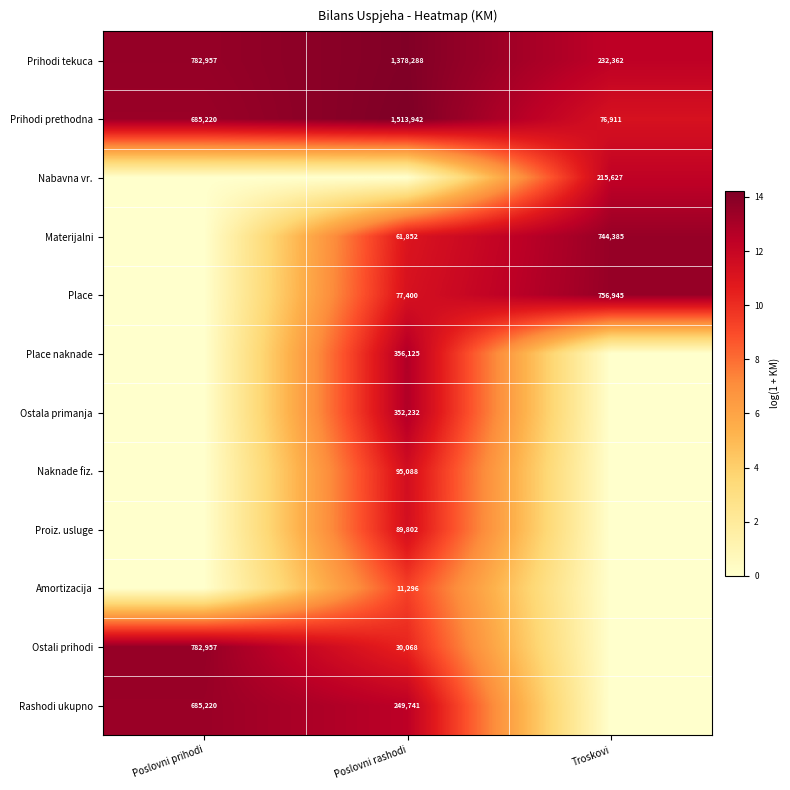

True or false: Nabavna vr. has a value of 20.6 at Troskovi.

False